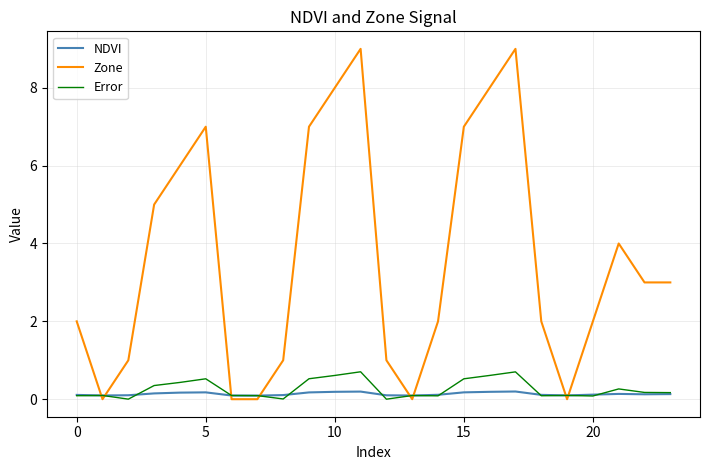

Which series has the largest total across all categories?

Zone